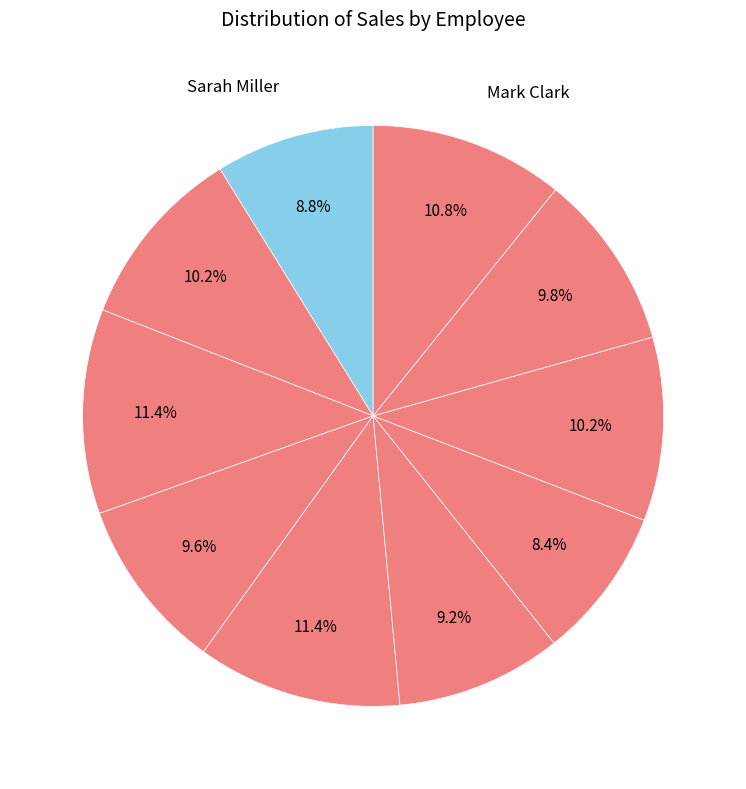

How many segments does this pie chart have?

10